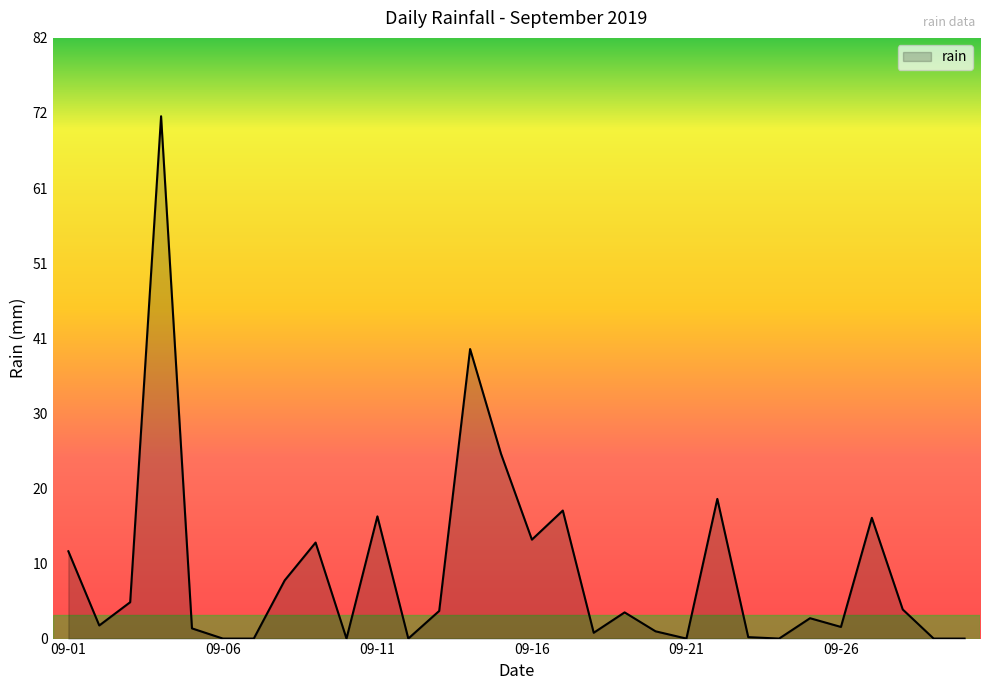

Rank the categories by value from highest to lowest.

2019-09-04, 2019-09-14, 2019-09-15, 2019-09-22, 2019-09-17, 2019-09-11, 2019-09-27, 2019-09-16, 2019-09-09, 2019-09-01, 2019-09-08, 2019-09-03, 2019-09-28, 2019-09-13, 2019-09-19, 2019-09-25, 2019-09-02, 2019-09-26, 2019-09-05, 2019-09-20, 2019-09-18, 2019-09-23, 2019-09-06, 2019-09-07, 2019-09-10, 2019-09-12, 2019-09-21, 2019-09-24, 2019-09-29, 2019-09-30